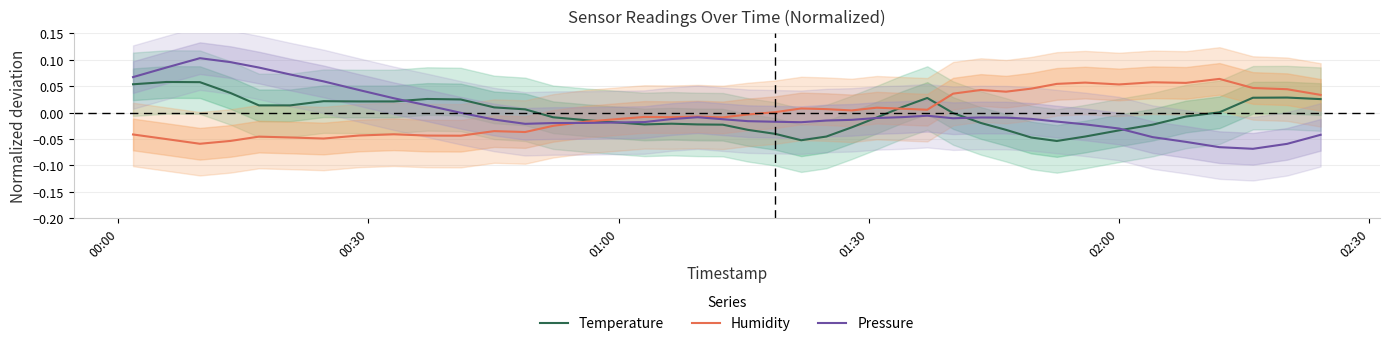

Count the number of categories in the chart.

40